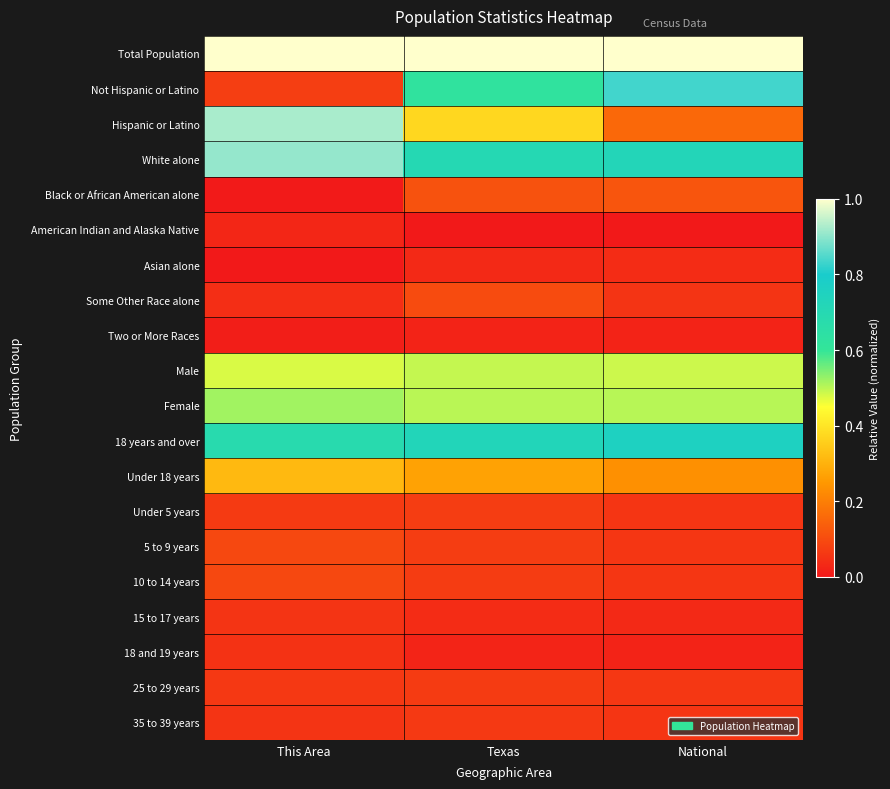

At Texas, list the series in order from smallest to largest.

American Indian and Alaska Native, Two or More Races, 18 and 19 years, Asian alone, 15 to 17 years, 35 to 39 years, 25 to 29 years, 10 to 14 years, 5 to 9 years, Under 5 years, Some Other Race alone, Black or African American alone, Under 18 years, Hispanic or Latino, Male, Female, Not Hispanic or Latino, White alone, 18 years and over, Total Population